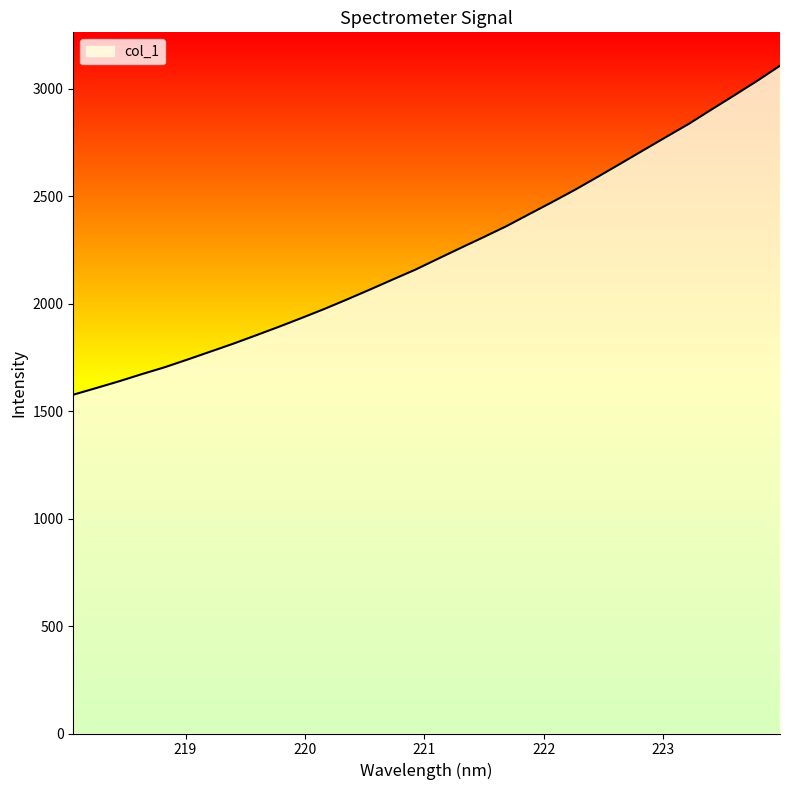

What is the minimum value shown in the chart?

1575.8